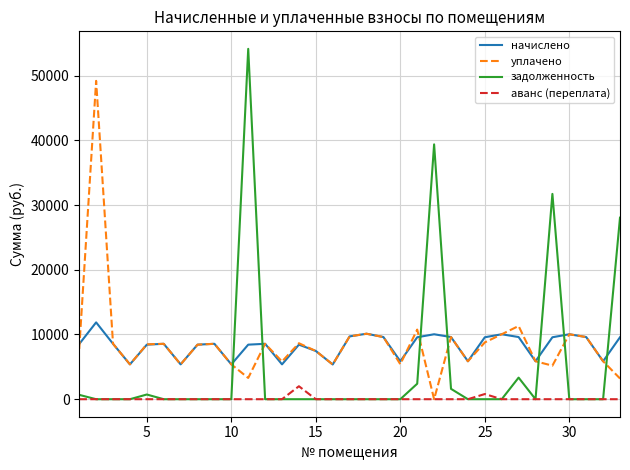

Rank the series by their maximum value, from lowest to highest.

аванс (переплата), начислено, уплачено, задолженность